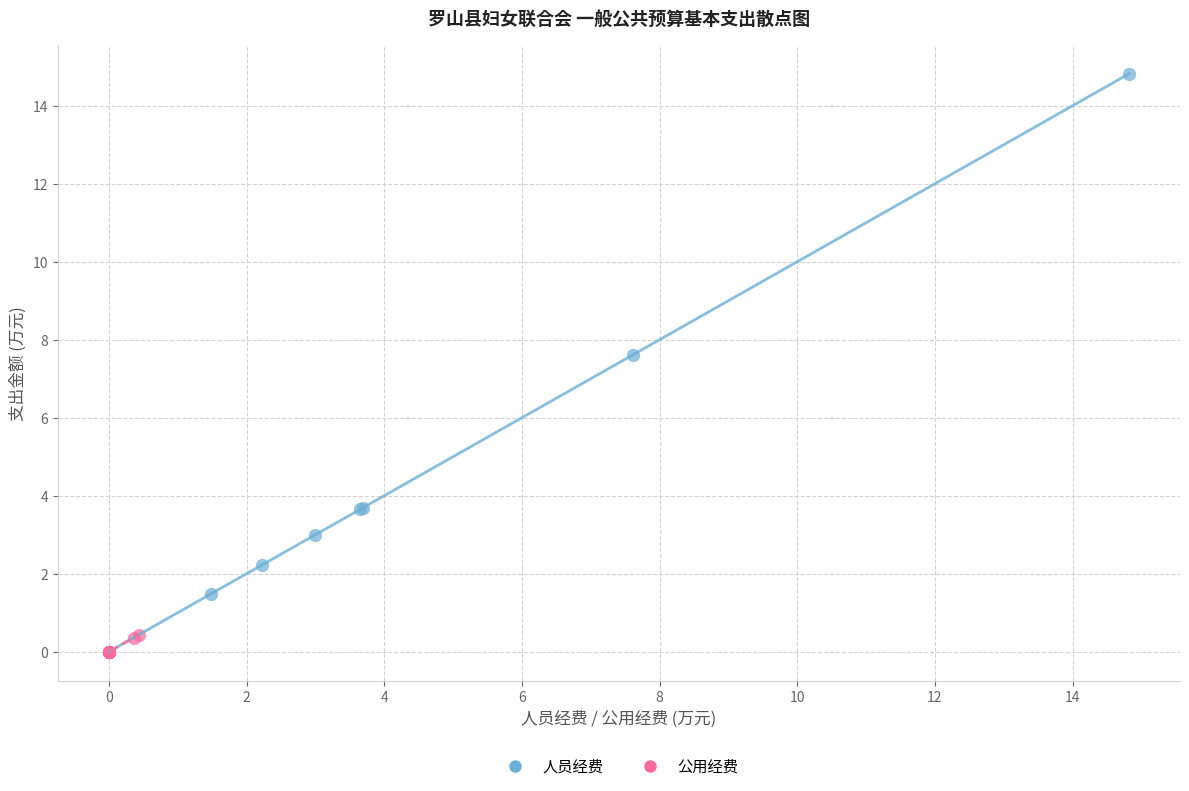

Which series has the largest Y range (max minus min)?

人员经费